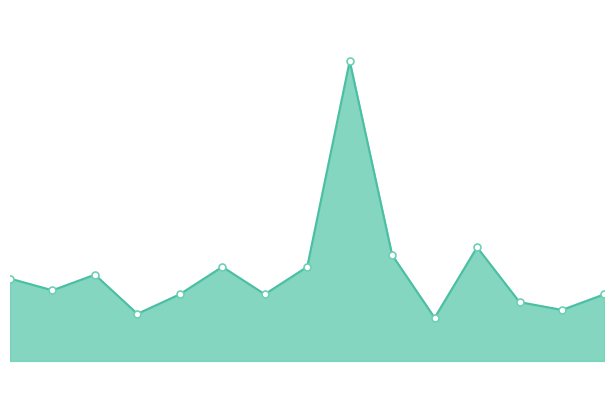

The chart shows a value of 30.2 at 10. True or false?

False